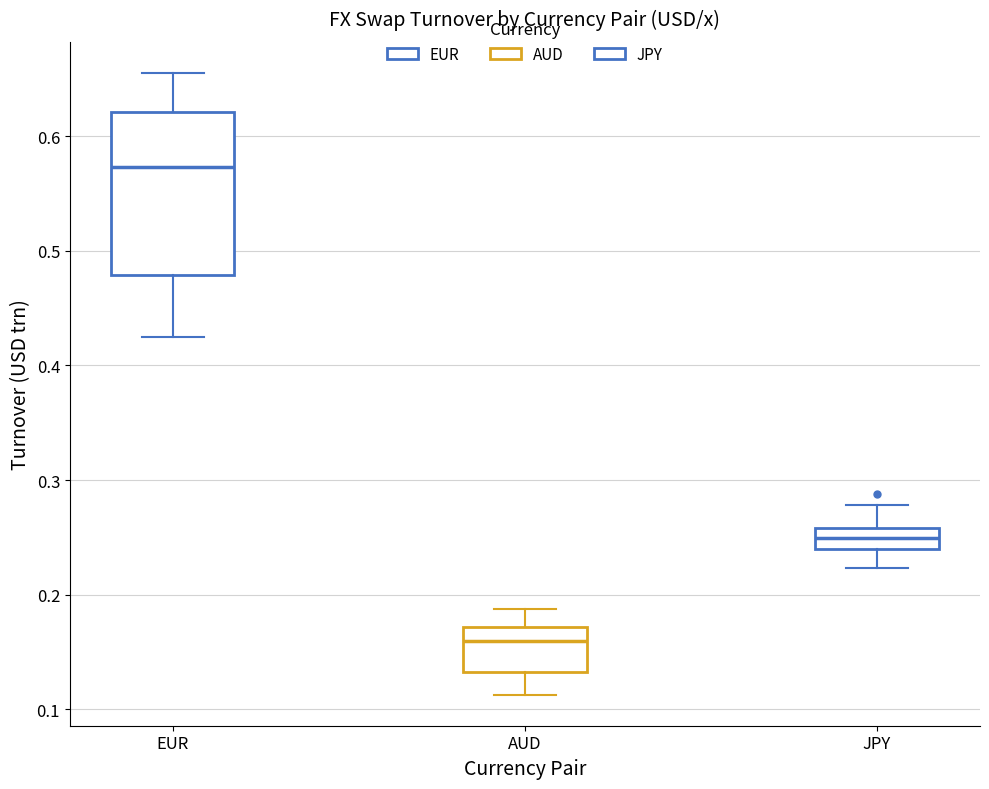

Reading left to right, read every box against the y-axis: the position of its median line, the range the box covers, and the ends of its whiskers. The values are not printed on the chart, so give them approximately, as read against the axis.

EUR: median 0.57, box 0.48 to 0.62, whiskers 0.43 to 0.66
AUD: median 0.16, box 0.13 to 0.17, whiskers 0.11 to 0.19
JPY: median 0.25, box 0.24 to 0.26, whiskers 0.22 to 0.28